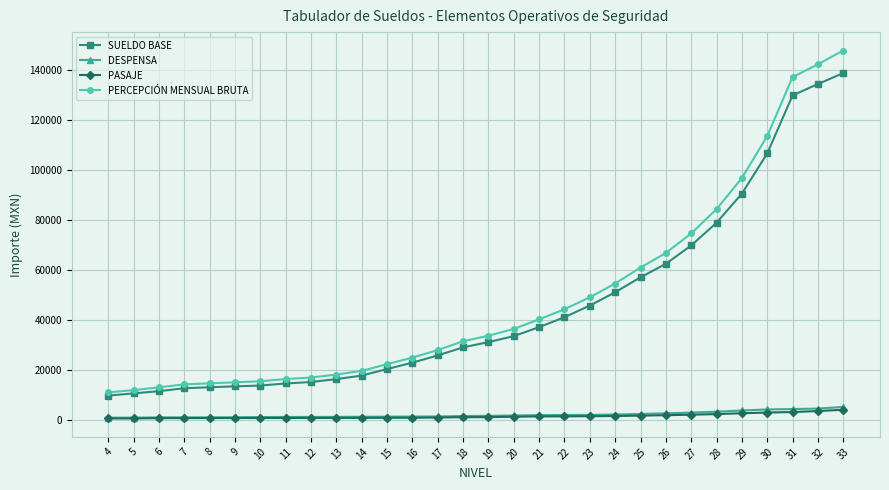

What is the lowest value of the PERCEPCIÓN MENSUAL BRUTA series?

10937